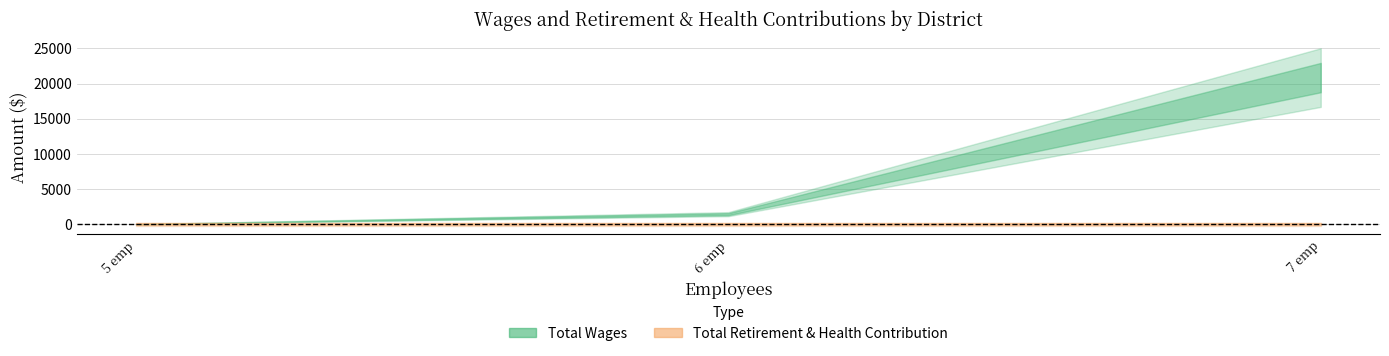

Which series has the largest range (max minus min)?

Total Wages